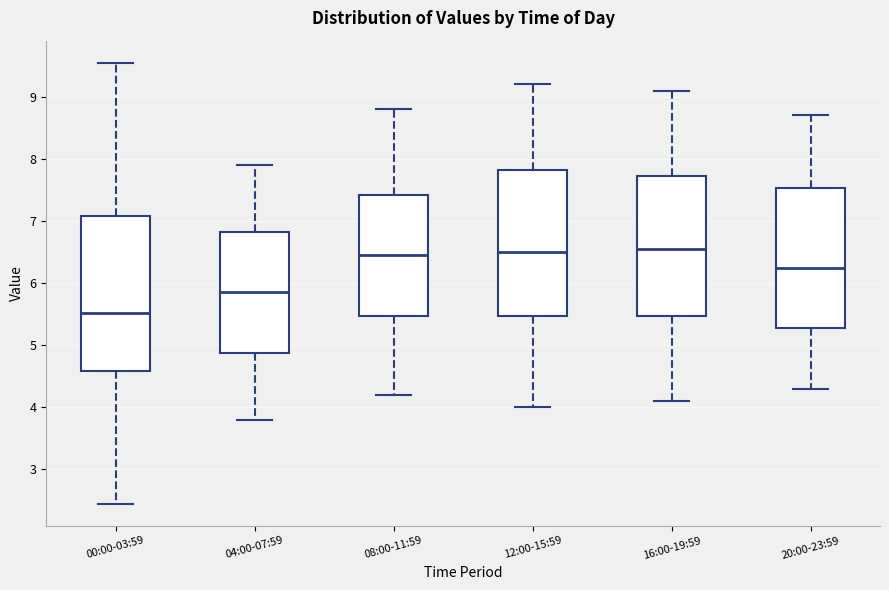

Which box has the lowest median line?

00:00-03:59